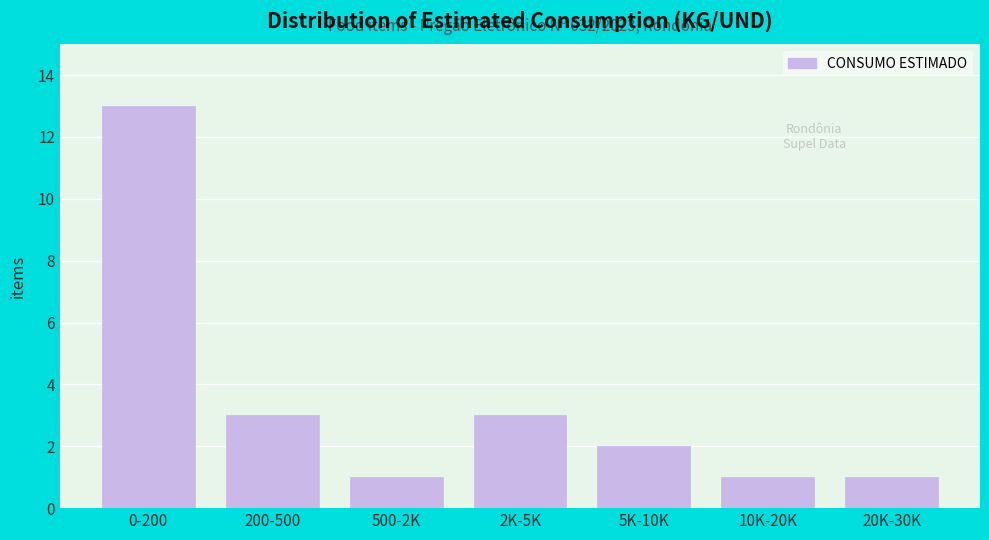

Reading left to right, extract all data points from this chart.

13	3	1	3	2	1	1